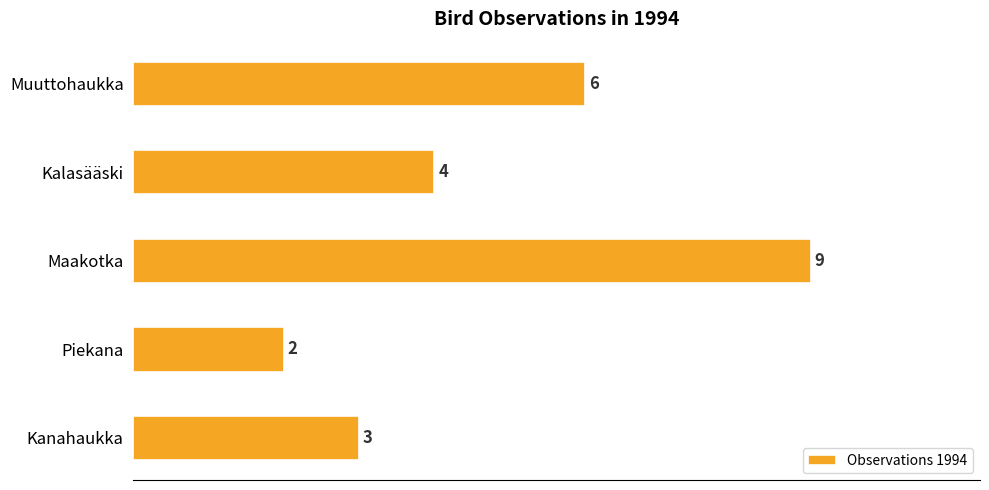

Count the values in the range 3 to 6.

3